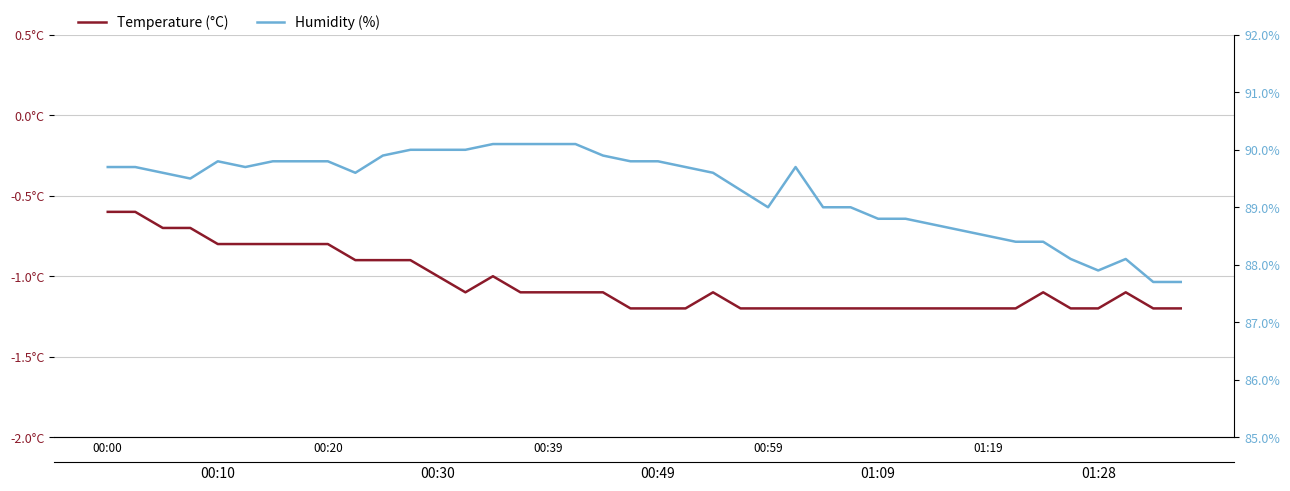

Where is the first local minimum for Temperature (°C)?

13